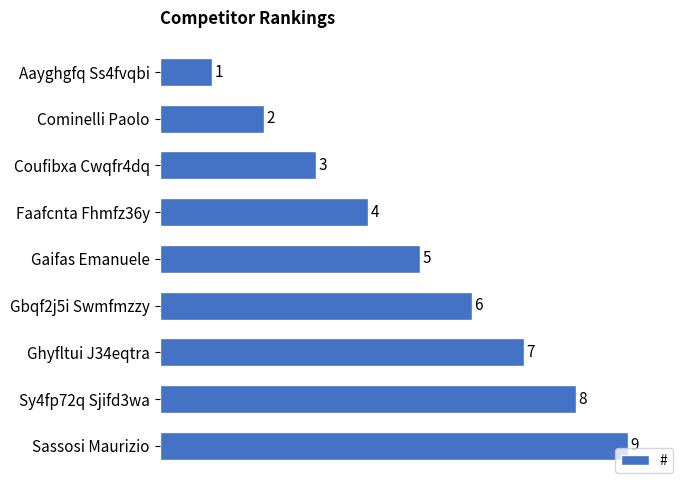

Does the chart contain any negative values?

No